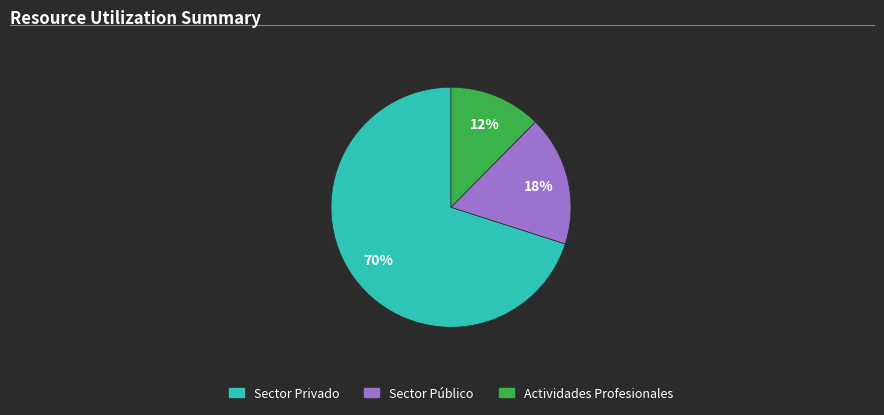

To the nearest percent, what is the difference between the largest and smallest slice percentages?

58%